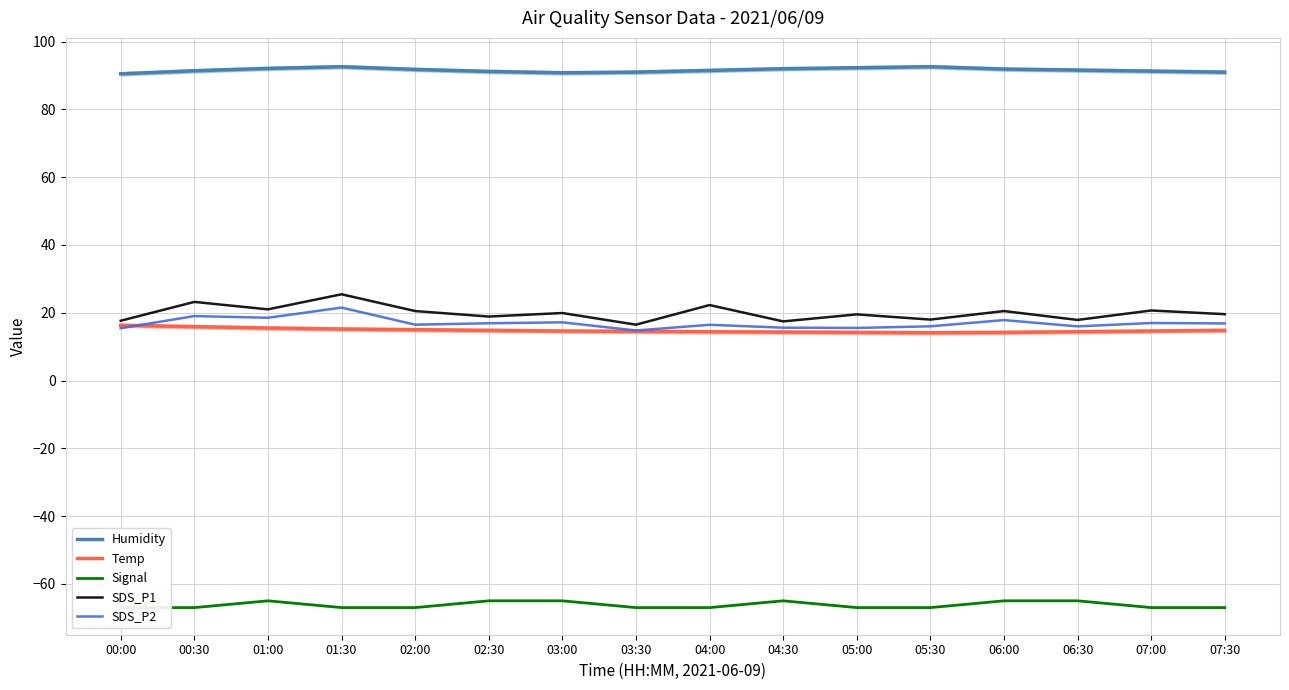

Which label corresponds to the largest value in the chart?

01:30